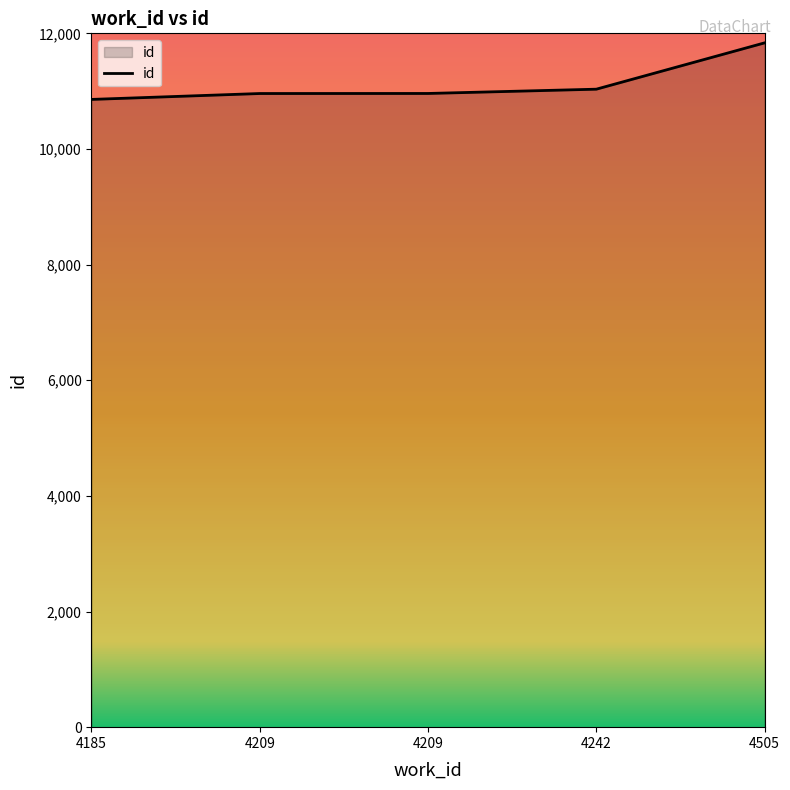

Which category has the highest value across all series?

4505